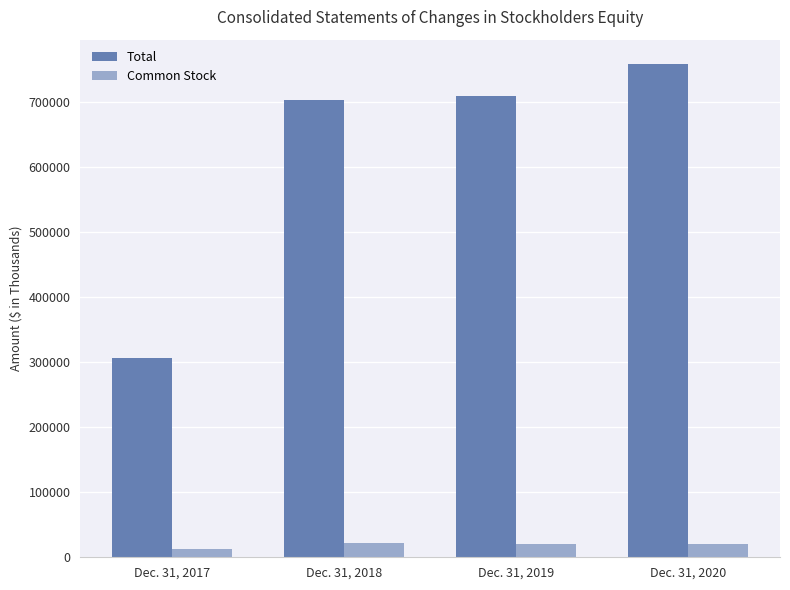

What is the sum of all Common Stock values?

75897